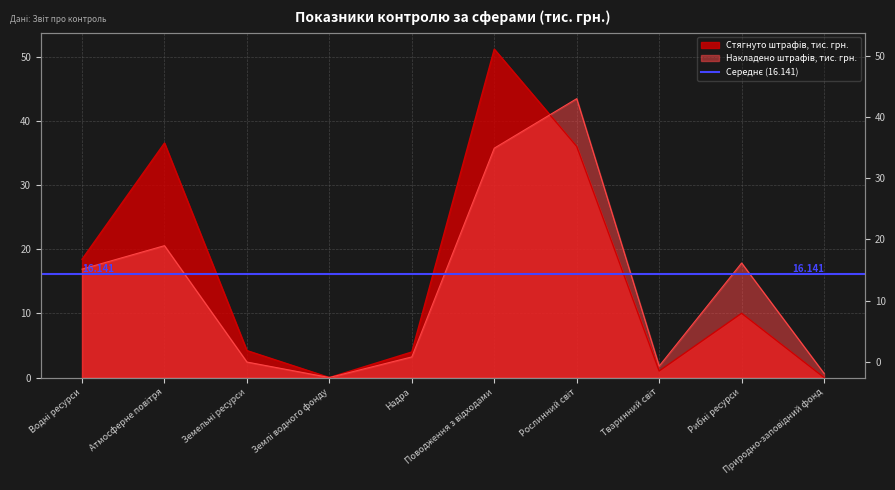

At which label does Стягнуто штрафів, тис. грн. first exceed 10?

Водні ресурси